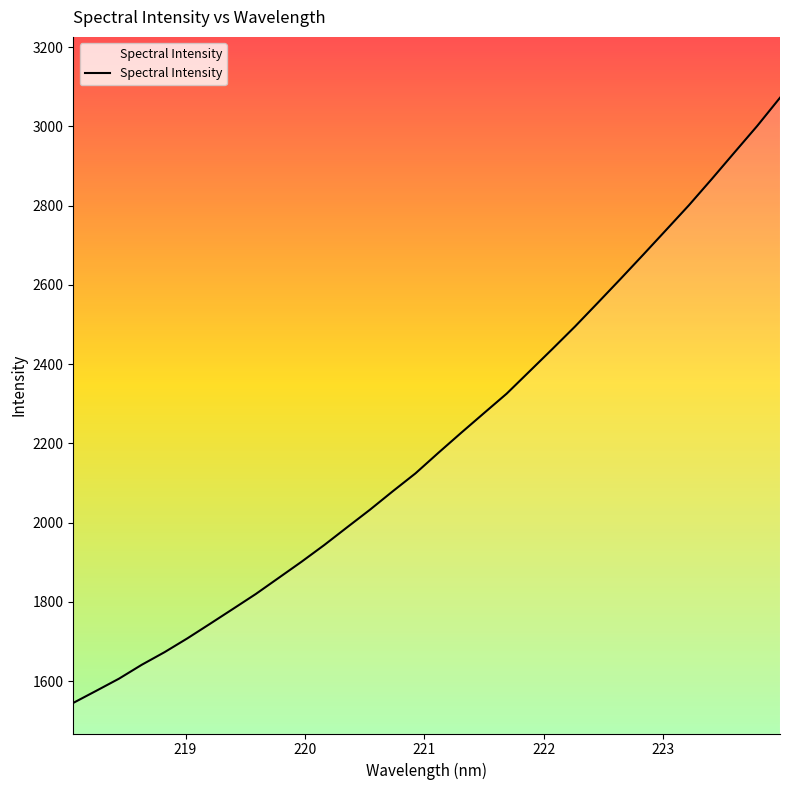

Reading left to right, transcribe all the data shown in this chart.

1544.9	1575.2	1605.9	1641.1	1673.0	1707.8	1744.8	1782.2	1819.8	1860.4	1901.0	1943.4	1988.1	2032.4	2078.9	2124.3	2175.9	2226.4	2276.1	2325.5	2381.7	2437.9	2495.0	2554.9	2615.3	2676.7	2738.8	2801.2	2867.1	2934.4	3001.4	3072.5